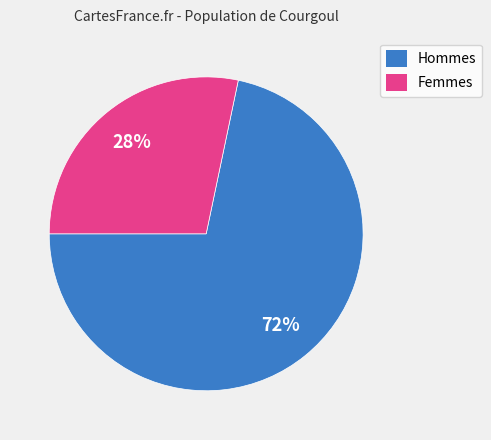

Is there a majority slice in this chart?

Yes